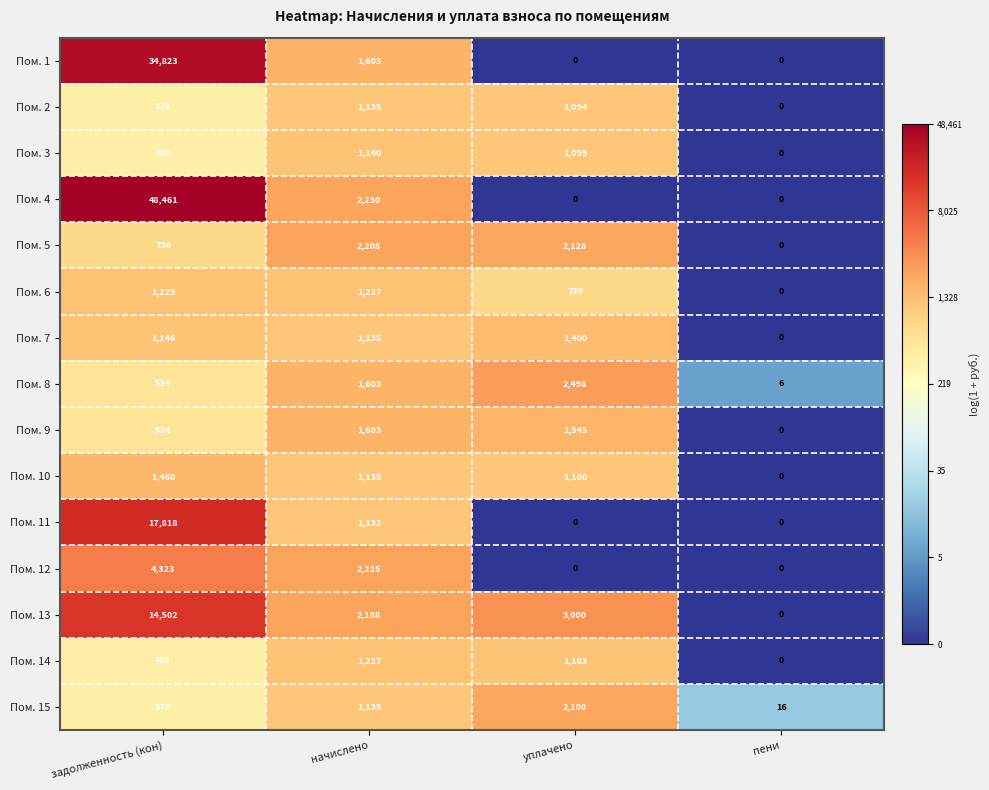

The value of Пом. 10 at начислено is 1527. True or false?

False